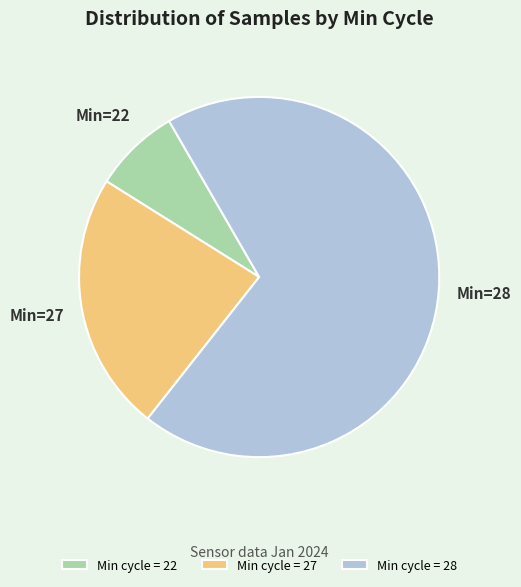

What is the ratio of the value at Min cycle = 28 to the value at Min cycle = 22?

8.9